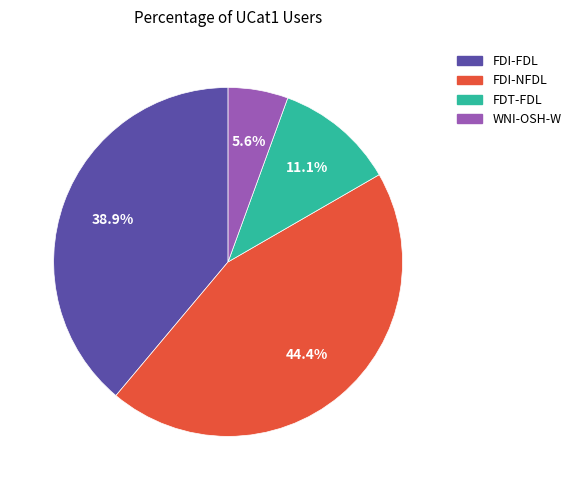

Approximately how many times larger is the value at FDI-NFDL compared to FDI-FDL?

1.1